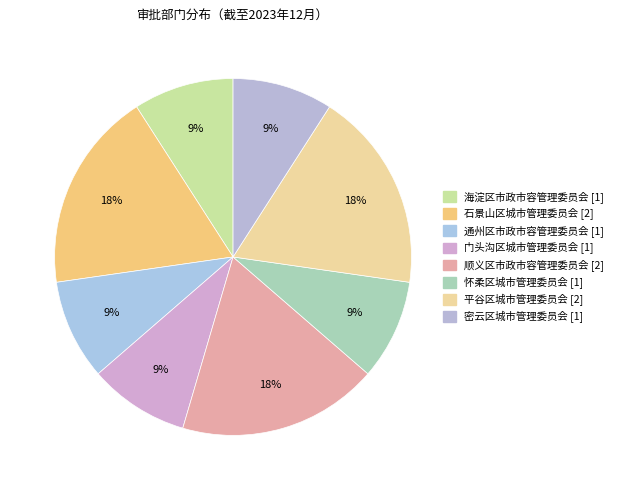

To the nearest percent, what is the difference between the largest and smallest slice percentages?

9%